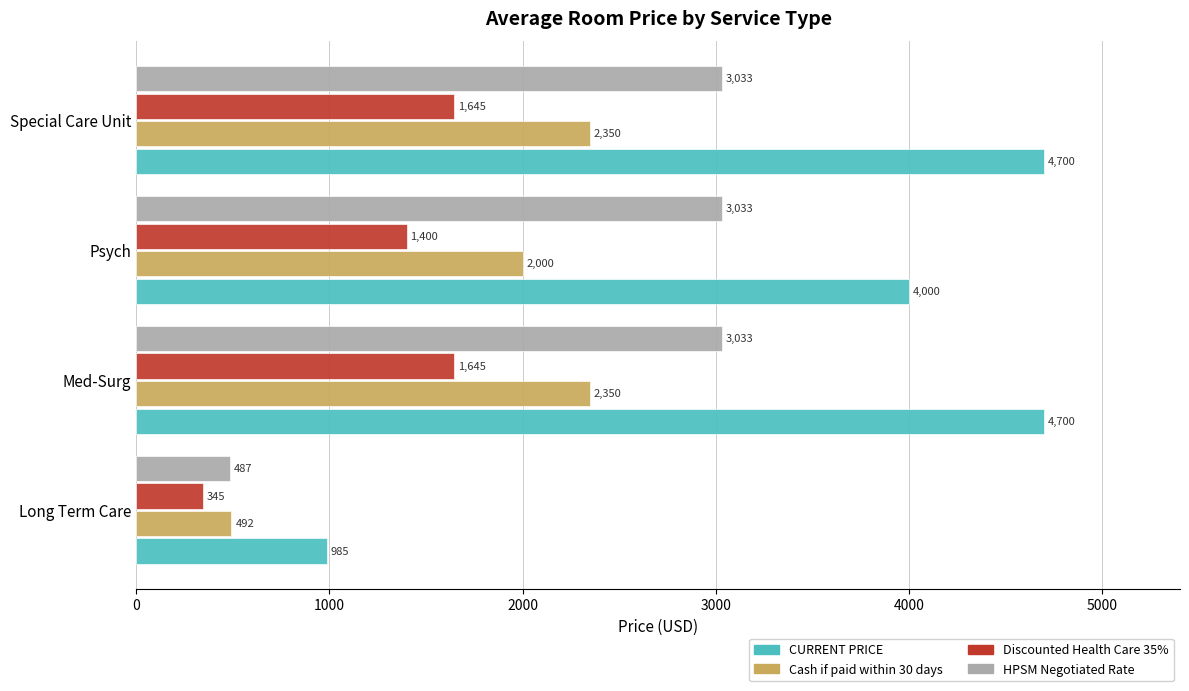

Which series has the largest total across all categories?

CURRENT PRICE